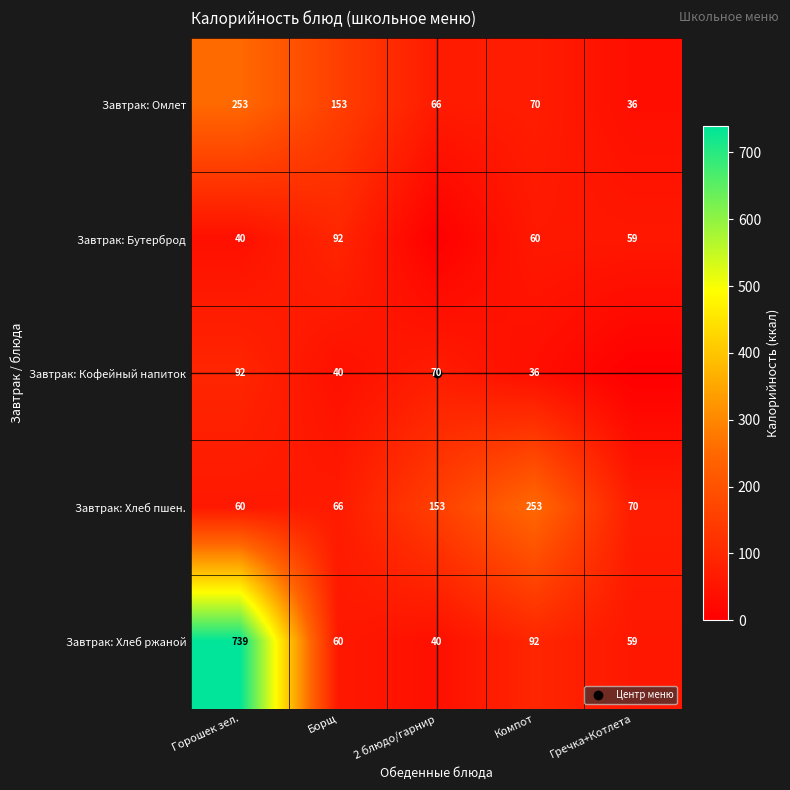

Count the number of categories in the chart.

5